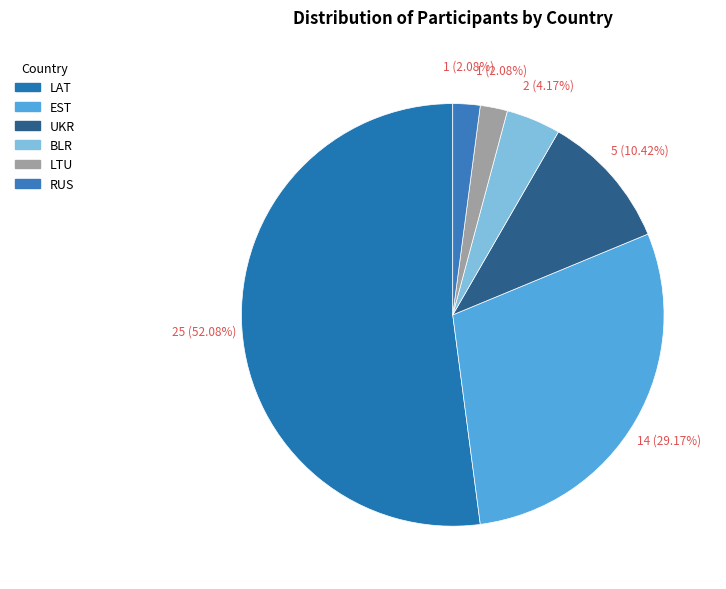

To the nearest percent, what percentage of the pie is UKR?

10%